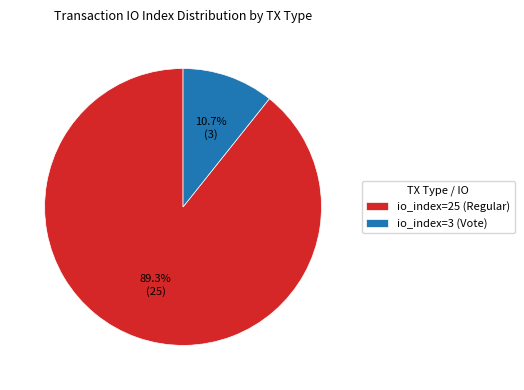

Which category accounts for the majority?

io_index=25 (Regular)